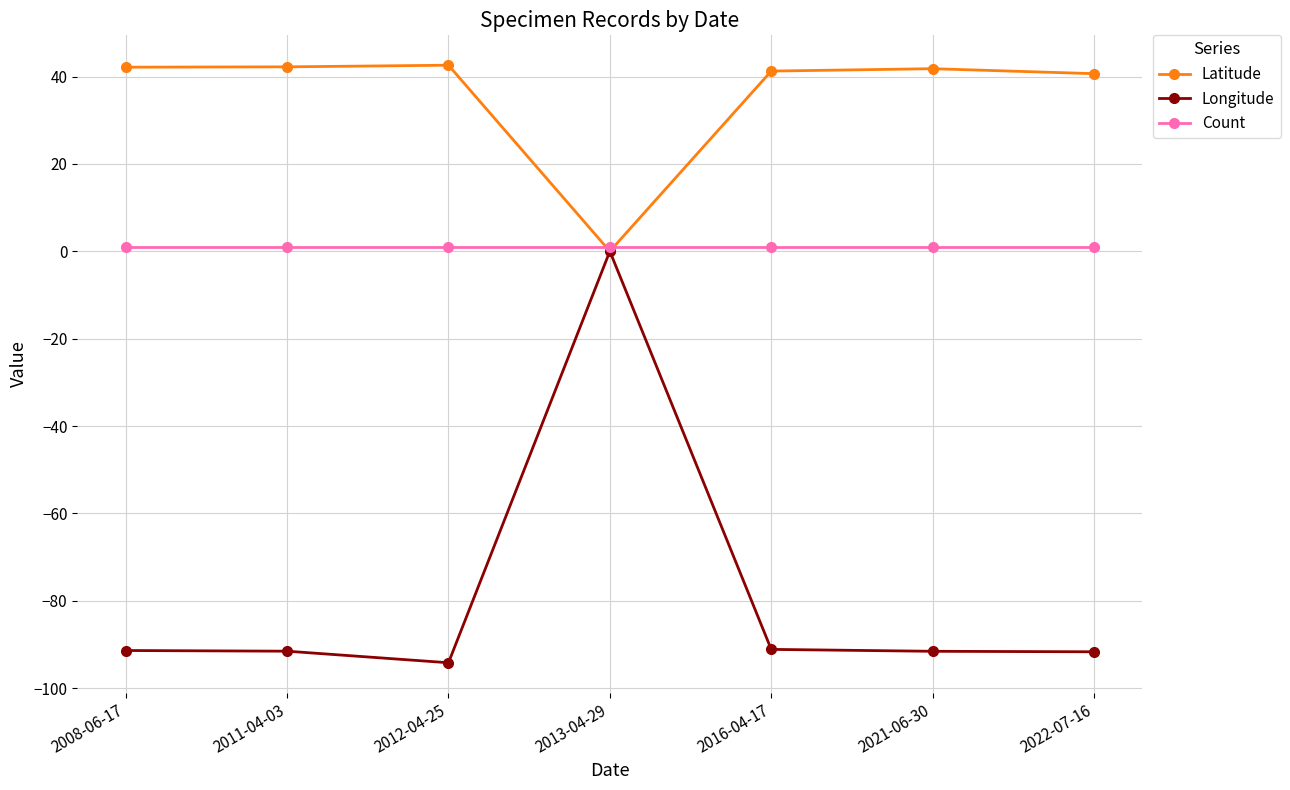

Which series has the largest range (max minus min)?

Longitude